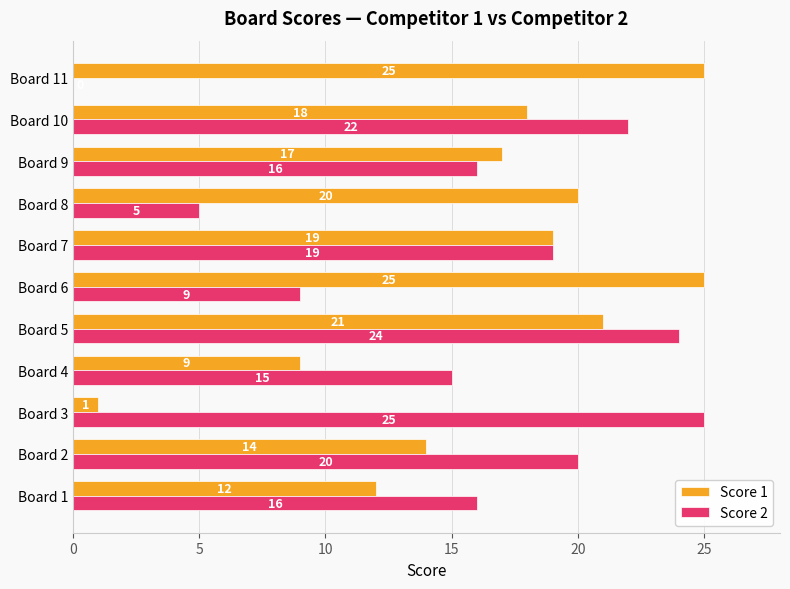

The Score 2 series shows 0 at Board 11. True or false?

True